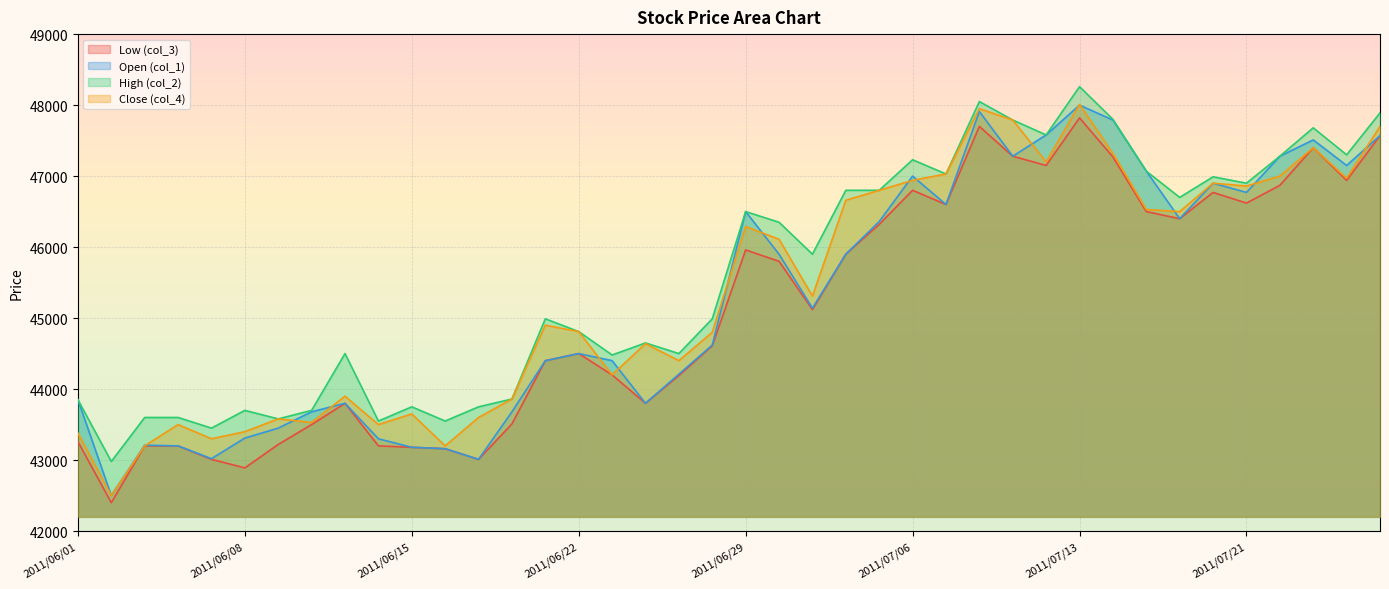

How many data points in col_1 are above 45140?

19